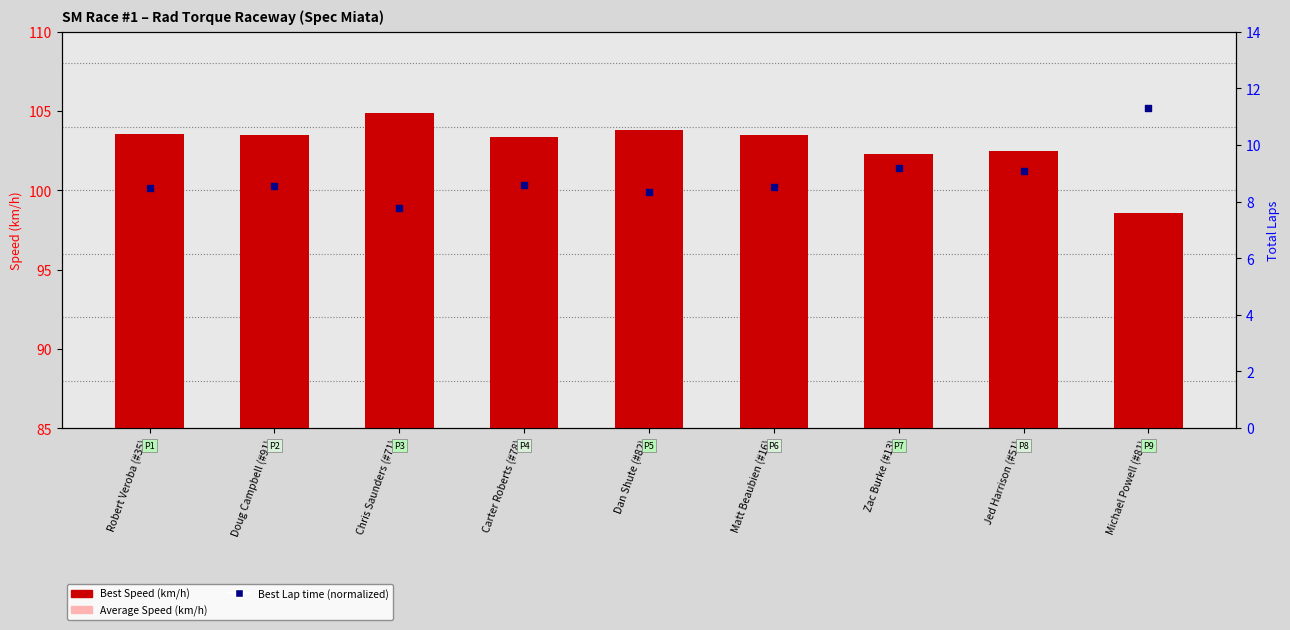

Is the value of Average Speed (km/h) at Chris Saunders (#71) greater than the value of Best Speed (km/h) at Matt Beaubien (#16)?

No